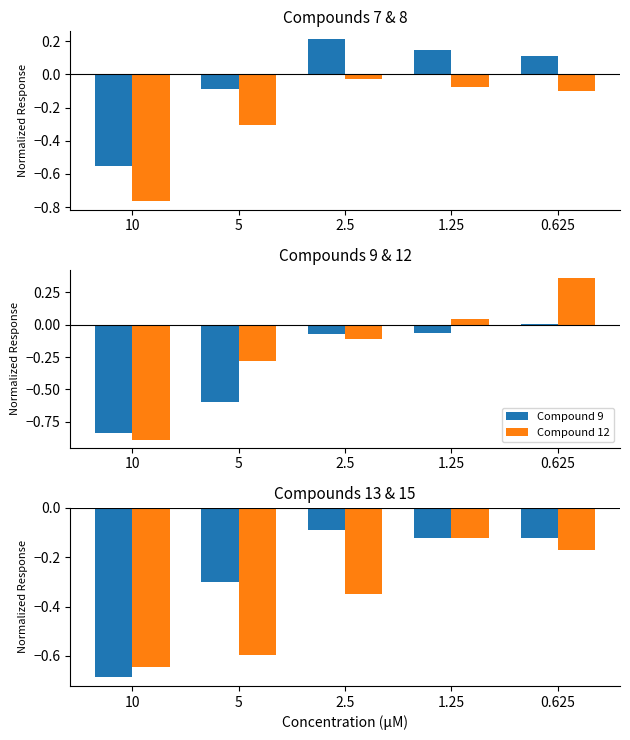

Count the number of data series in this chart.

6